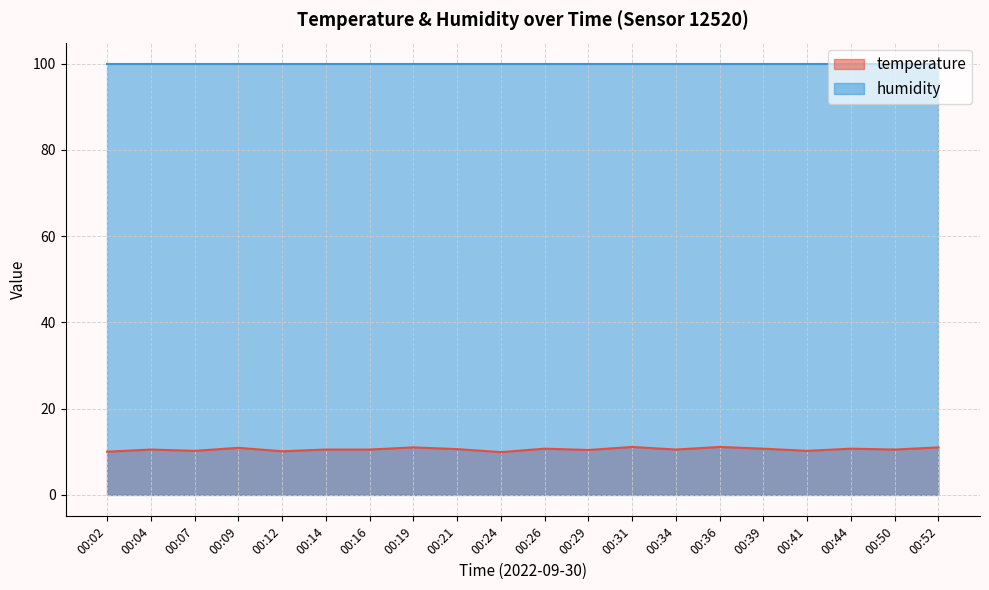

The chart shows a value of 18.3 at 00:04. True or false?

False